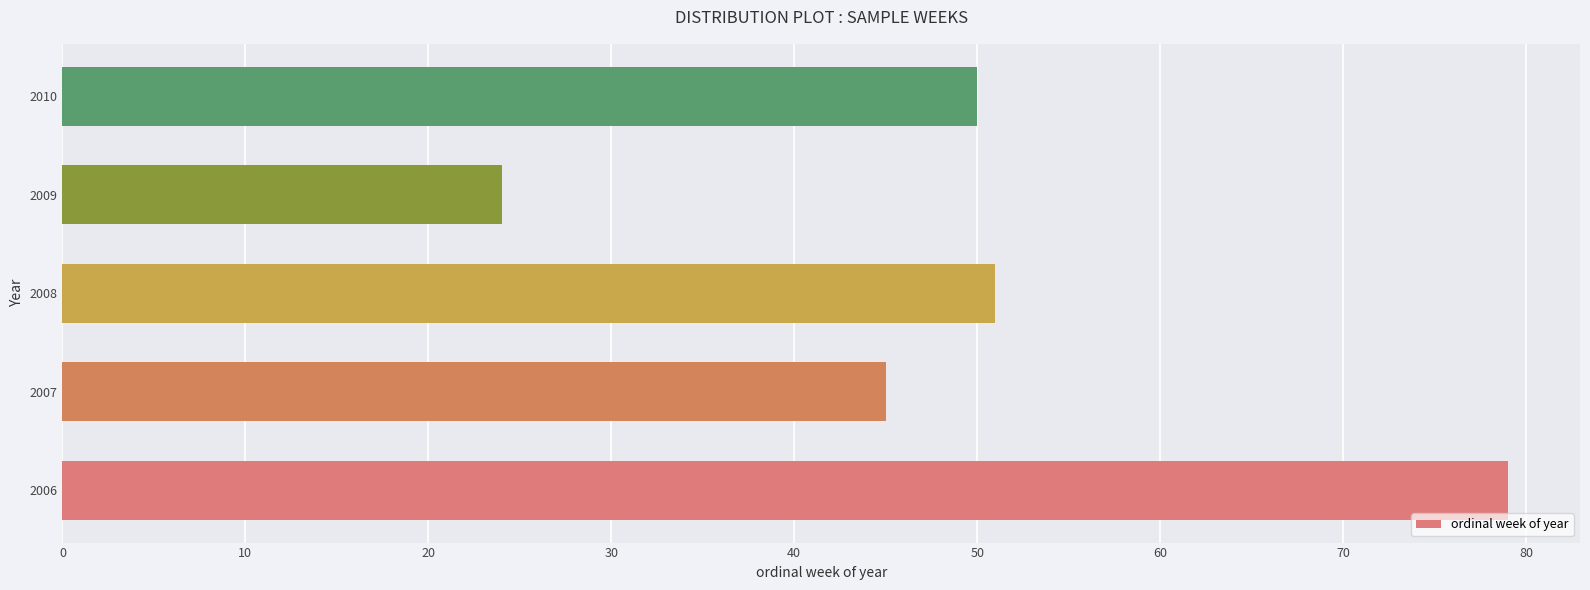

How many distinct data groups are displayed?

1